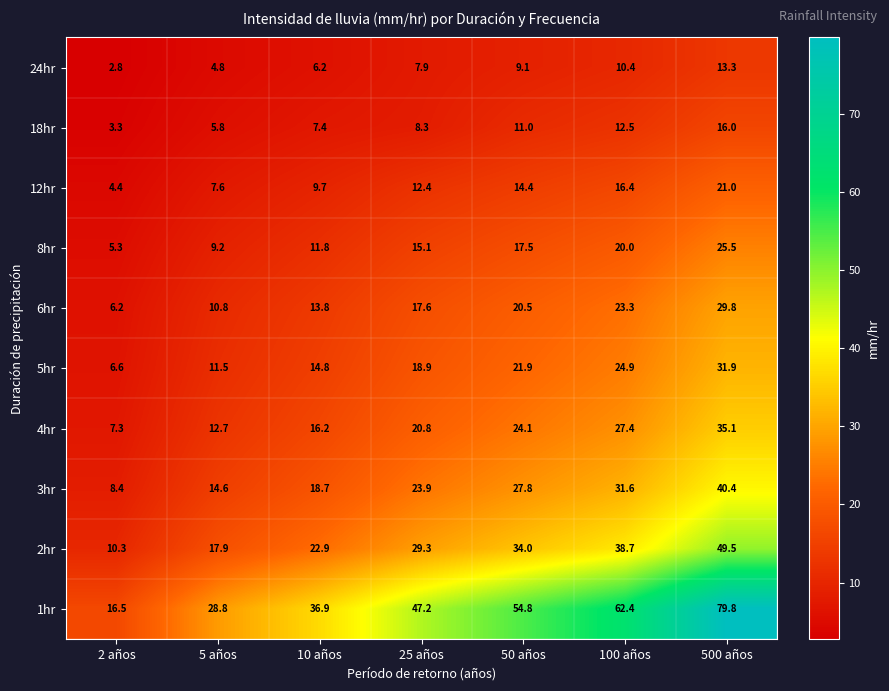

What is the approximate value of 12hr at 2 años?

4.4